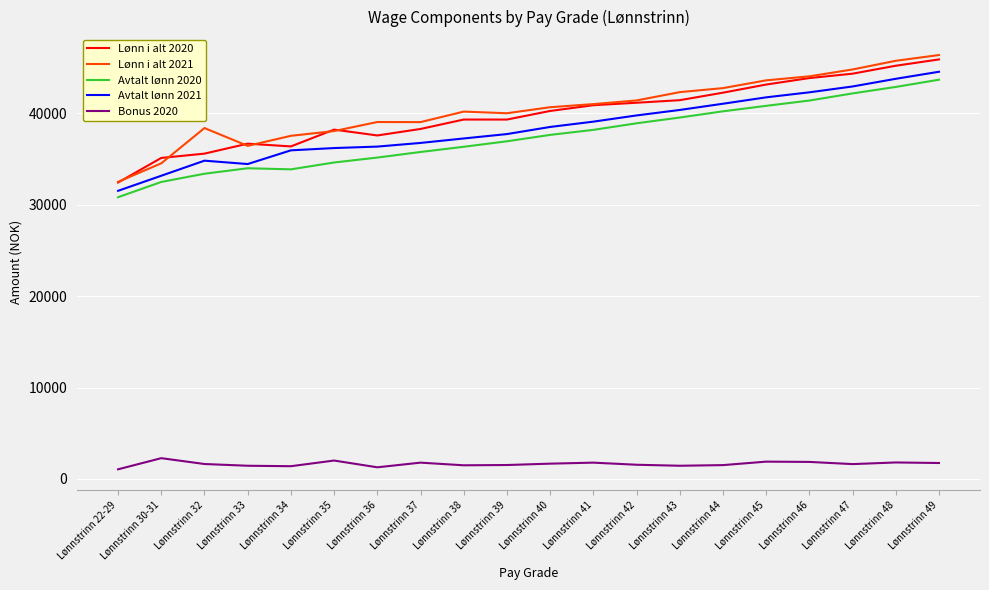

True or false: Bonus 2020 has more than 0 points higher than both neighbors.

True